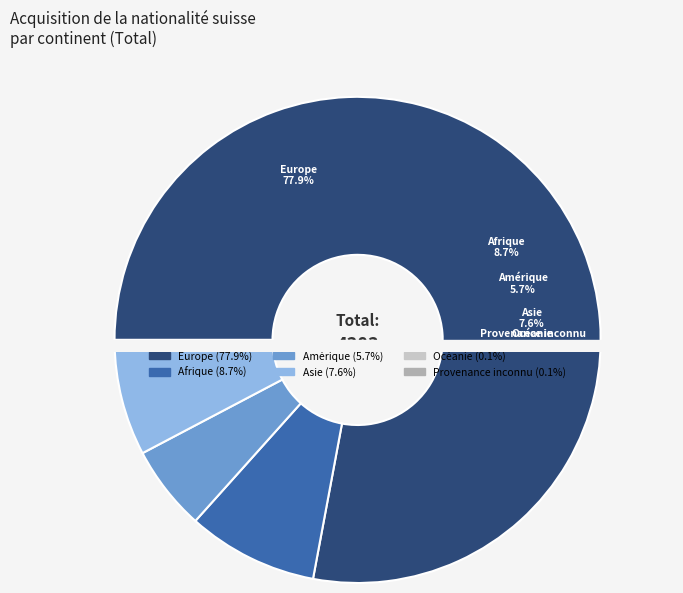

Do Océanie and Asie together represent more than half of the pie?

No